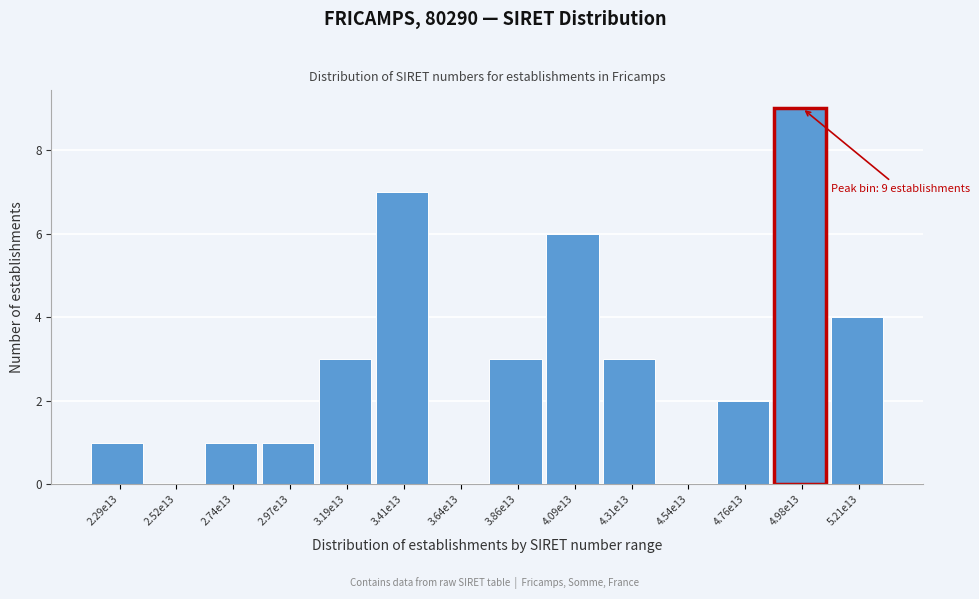

Reading right to left, extract all data points from this chart.

5.21e13=4	4.98e13=9	4.76e13=2	4.54e13=0	4.31e13=3	4.09e13=6	3.86e13=3	3.64e13=0	3.41e13=7	3.19e13=3	2.97e13=1	2.74e13=1	2.52e13=0	2.29e13=1